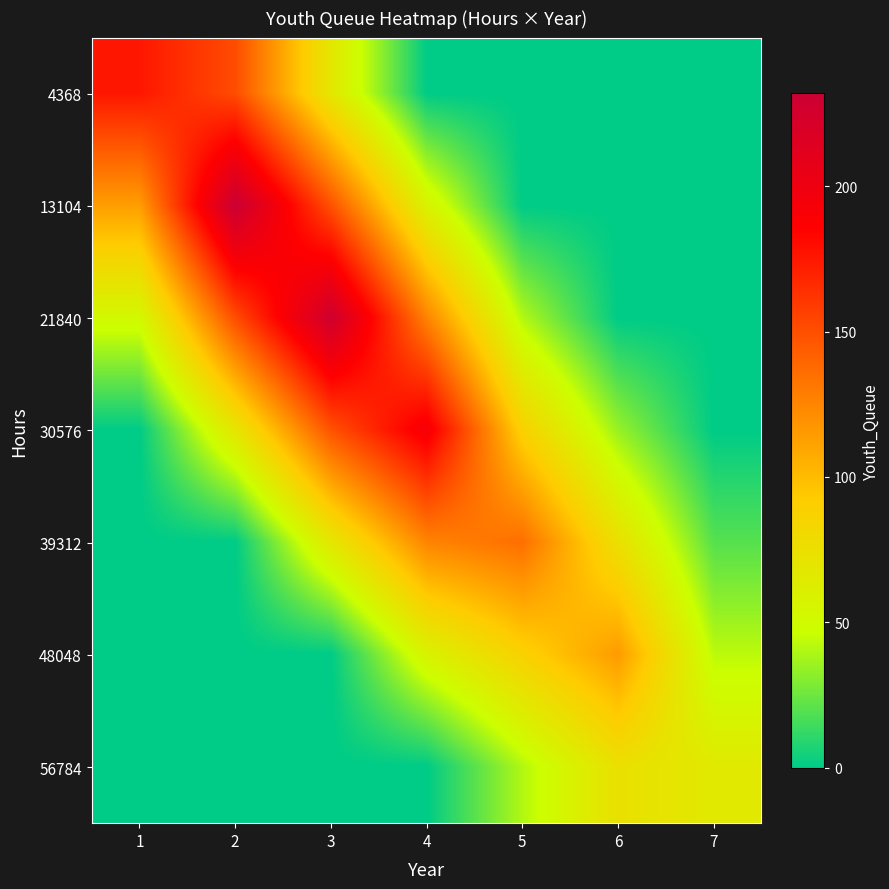

Reading right to left, extract all data points from this chart.

4368: 7=0.0	6=0.0	5=0.0	4=0.0	3=68.4	2=150.8	1=175.0
13104: 7=0.0	6=0.0	5=0.0	4=57.9	3=148.2	2=232.0	1=113.8
21840: 7=0.0	6=0.0	5=40.5	4=125.5	3=228.0	2=150.8	1=52.5
30576: 7=0.0	6=34.5	5=87.8	4=193.0	3=148.2	2=69.6	1=0.0
39312: 7=19.8	6=74.8	5=135.0	4=125.5	3=68.4	2=0.0	1=0.0
48048: 7=42.9	6=115.0	5=87.8	4=57.9	3=0.0	2=0.0	1=0.0
56784: 7=66.0	6=74.8	5=40.5	4=0.0	3=0.0	2=0.0	1=0.0